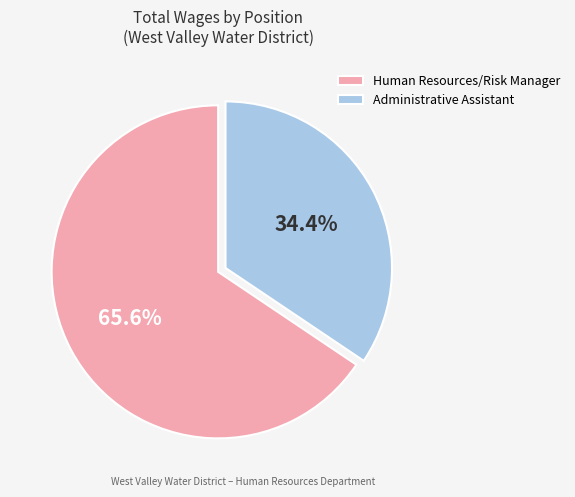

What percentage do Administrative Assistant and Human Resources/Risk Manager together represent?

100.0%